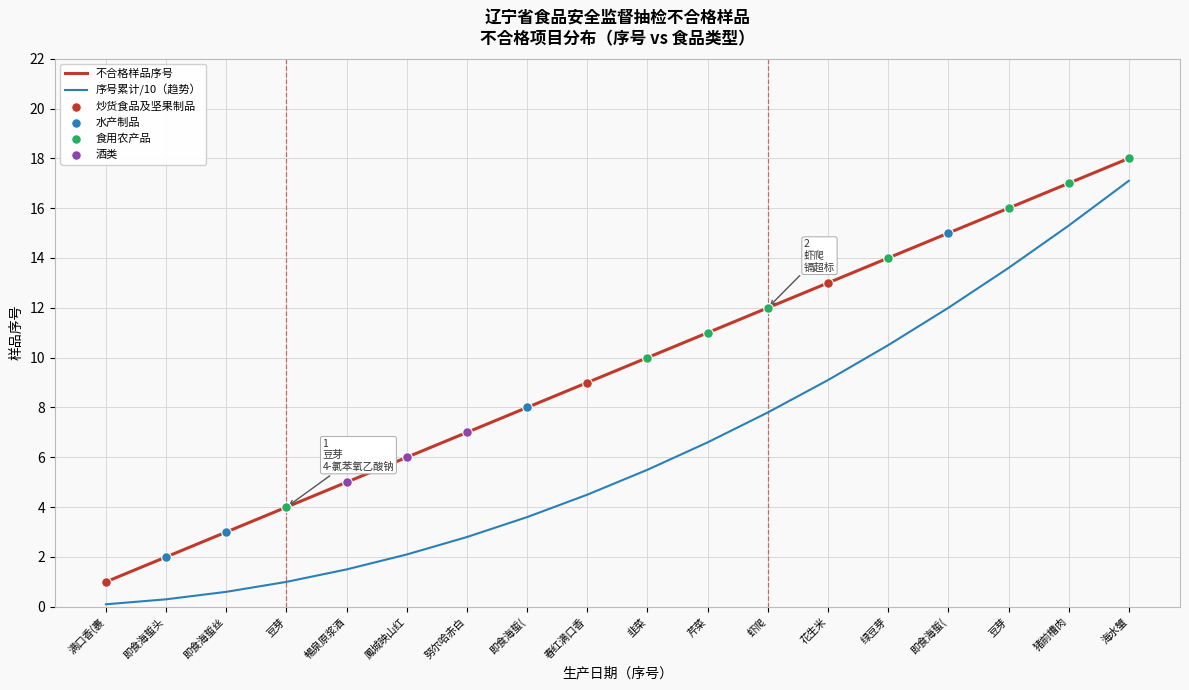

How many lines are shown in the chart?

2